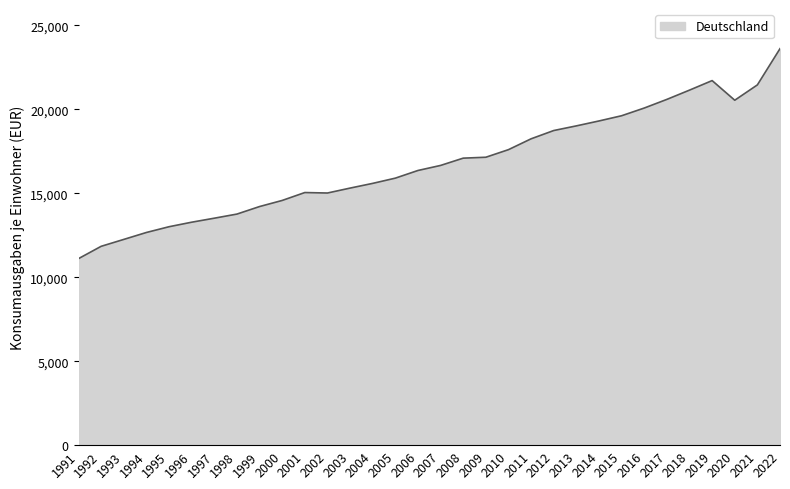

What is the difference between the maximum and minimum values?

12508